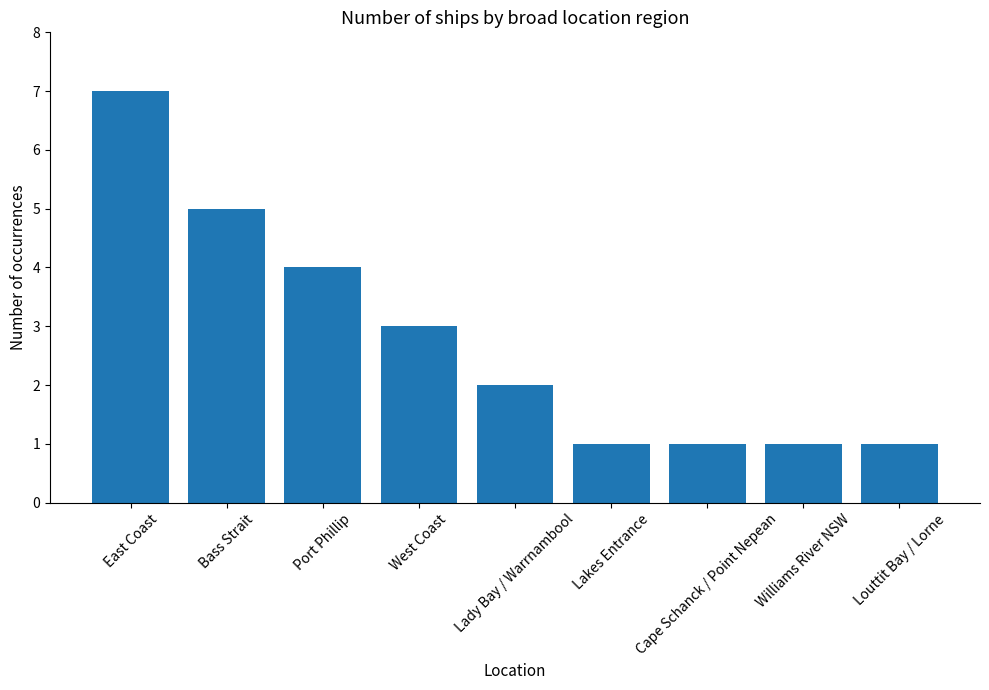

What is the difference between the values at Lakes Entrance and East Coast?

6